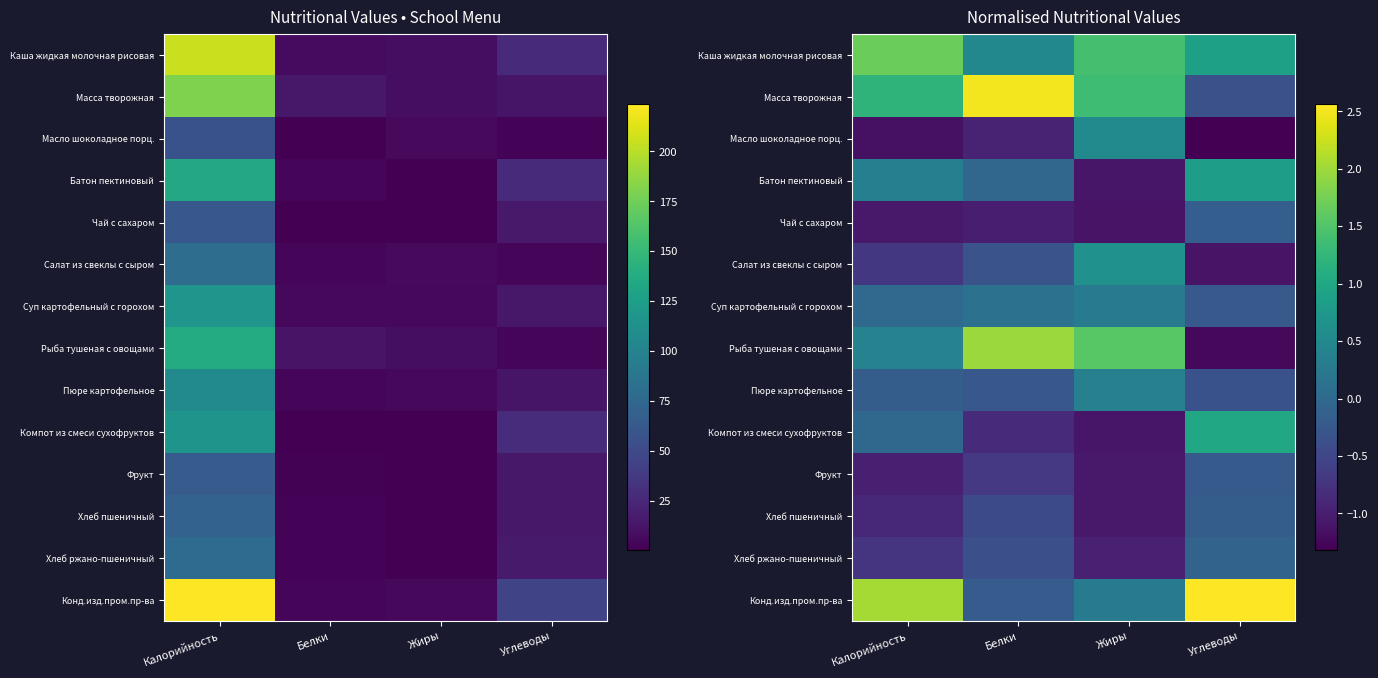

What is the minimum value shown in the chart?

-1.3